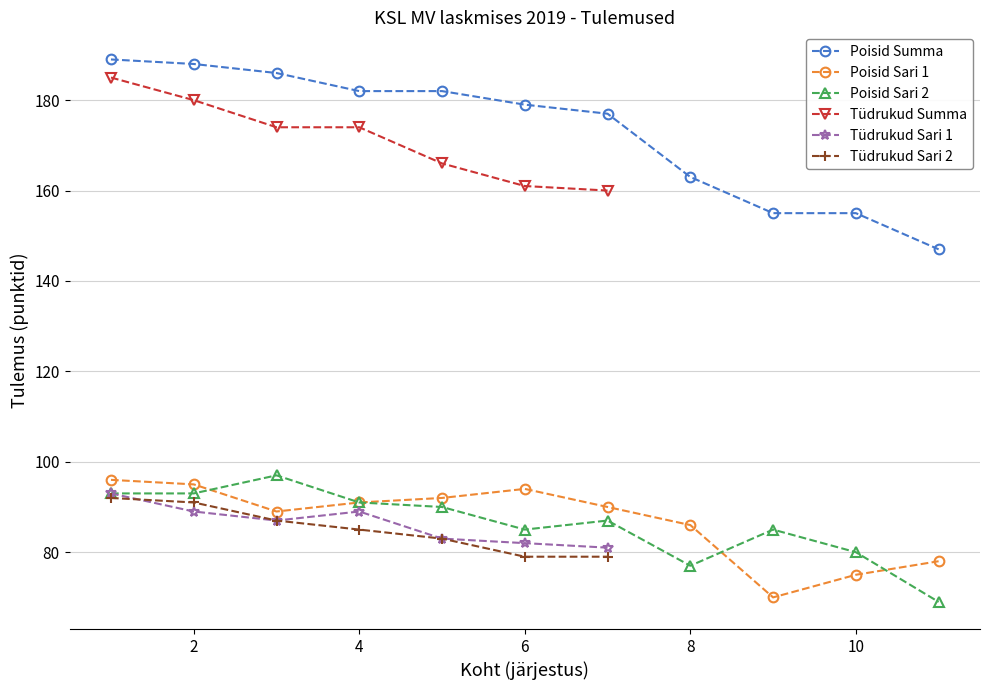

At which label is Poisid Sari 1 closest to 83?

8